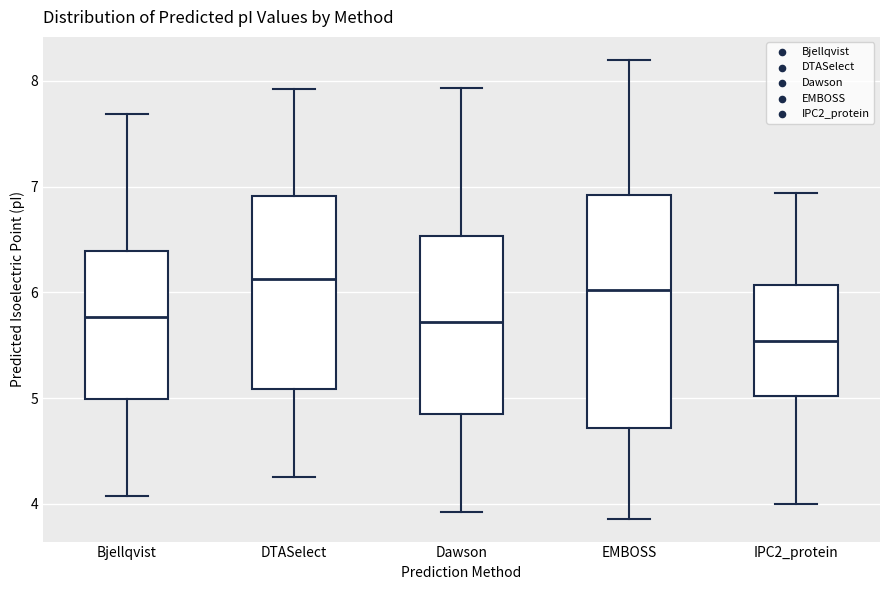

Where does the median line of the box for Dawson sit on the y-axis? The values are not printed on the chart, so give them approximately, as read against the axis.

5.7